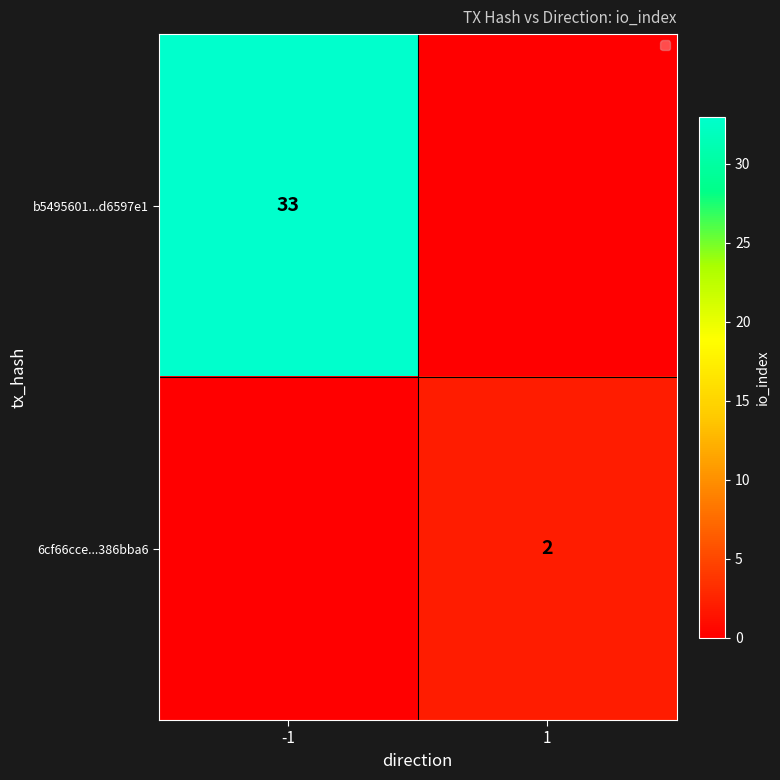

The value of 6cf66cce...386bba6 at 1 is 2. True or false?

True